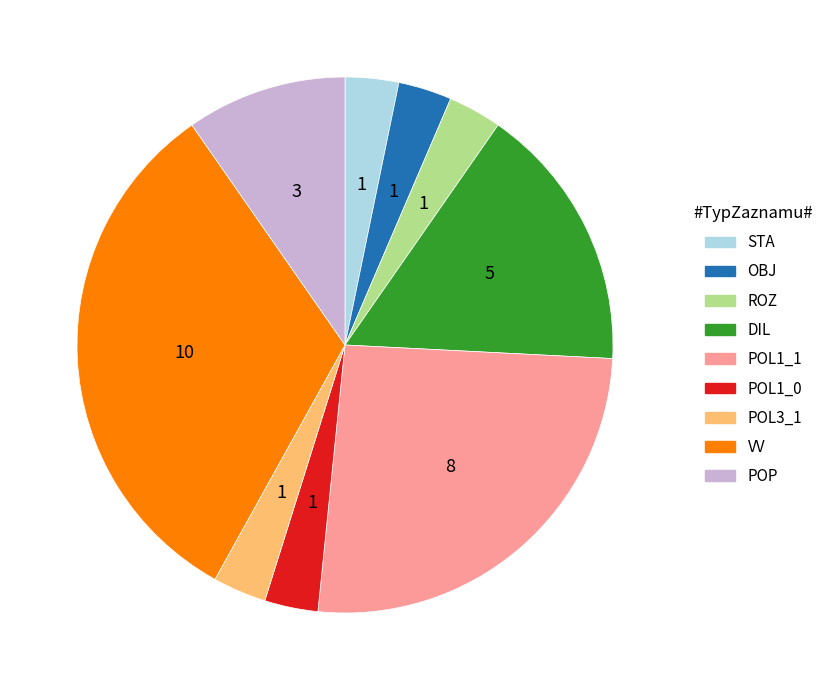

Is there a majority slice in this chart?

No